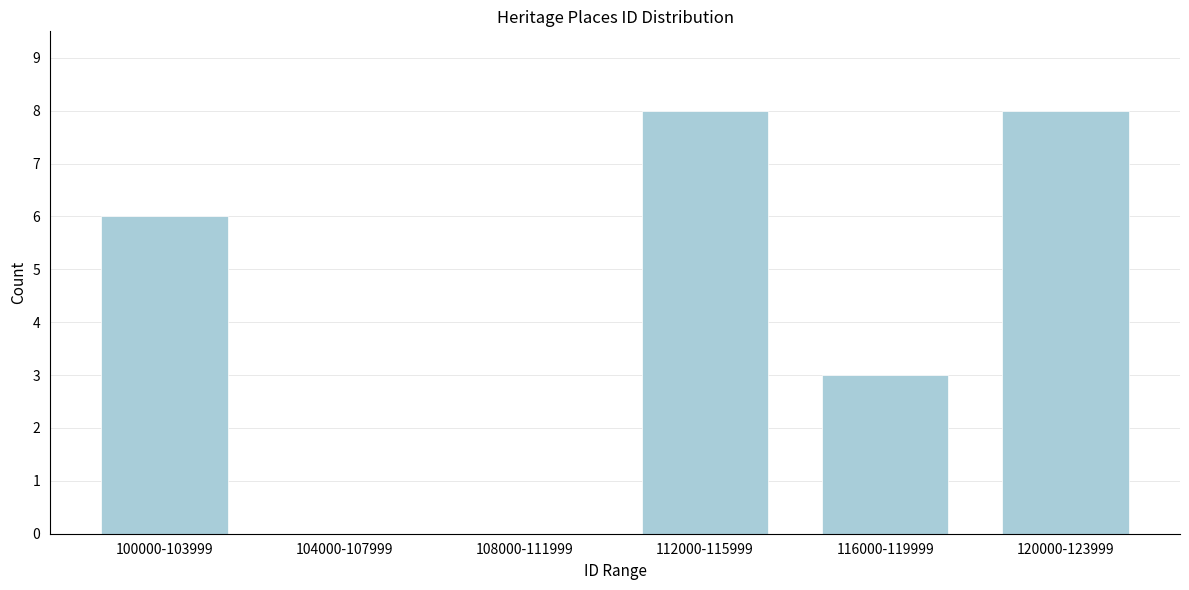

Reading left to right, what are all the values shown in this chart?

100000-103999=6	104000-107999=0	108000-111999=0	112000-115999=8	116000-119999=3	120000-123999=8